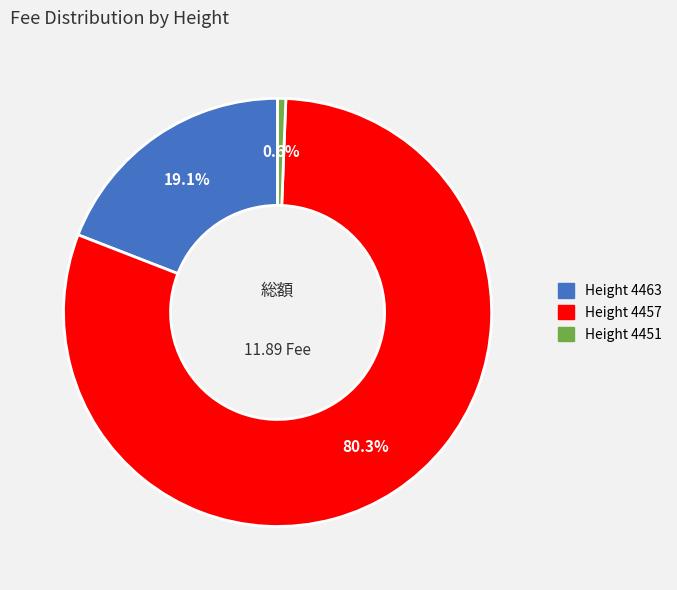

Is there any slice that represents more than half of the pie?

Yes